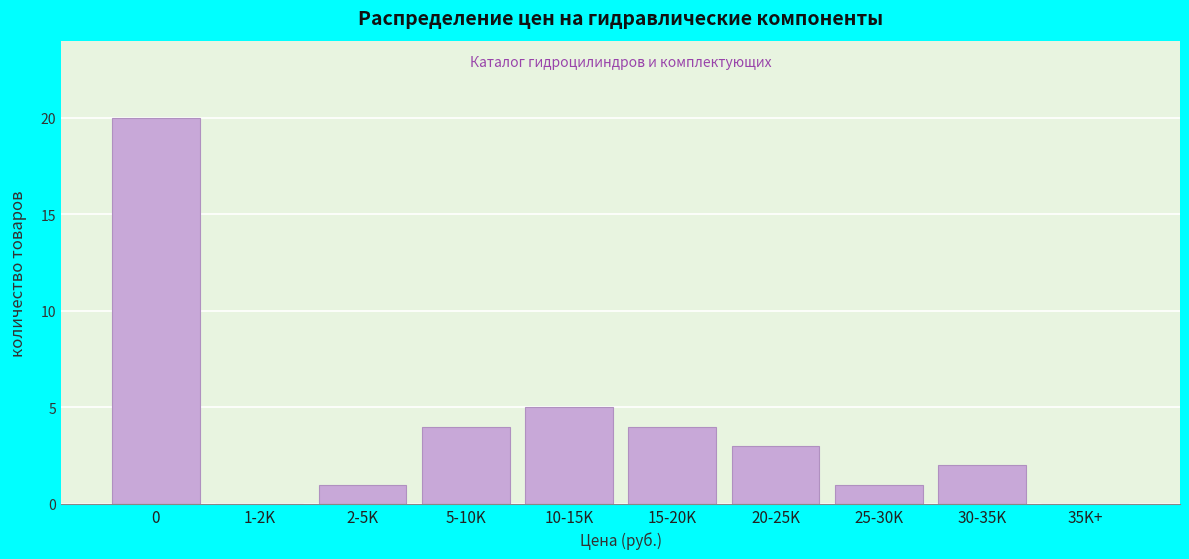

Between 2-5K and 10-15K, which is larger?

10-15K